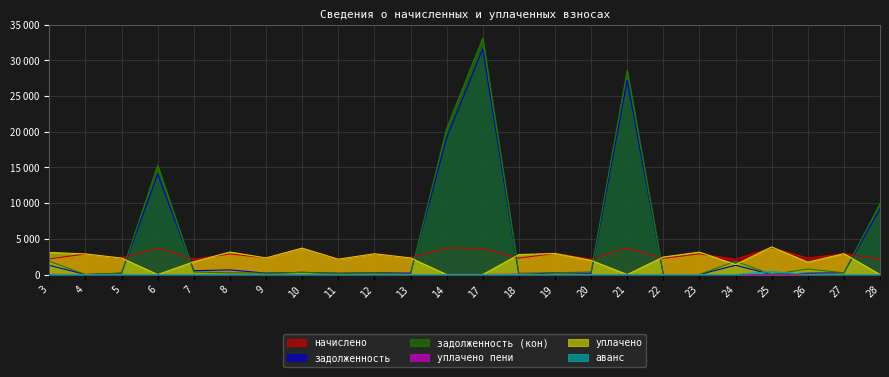

Is it true that аванс equals 0.0 at 21?

True